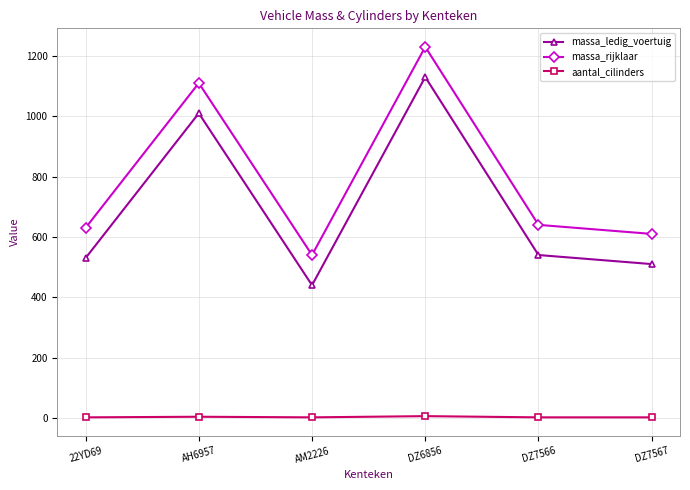

True or false: aantal_cilinders and massa_rijklaar cross at least once.

False